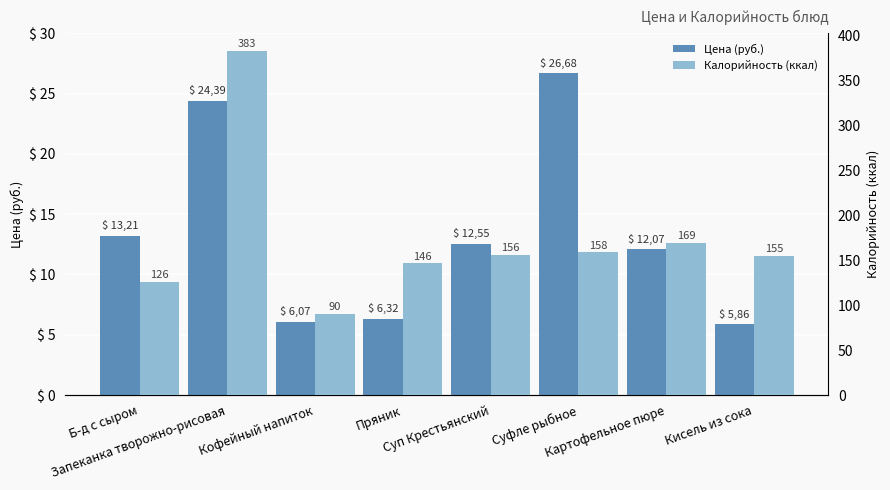

The value of Калорийность (ккал) at Суп Крестьянский is 71.0. True or false?

False